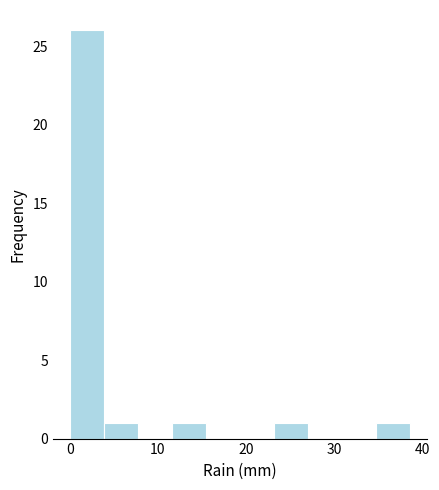

Around what value on the x-axis is the tallest bar? Give the approximate position of its centre, as read against the axis.

2